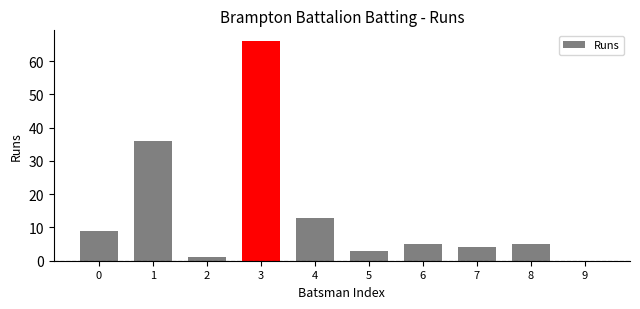

How many data points does each series have?

10